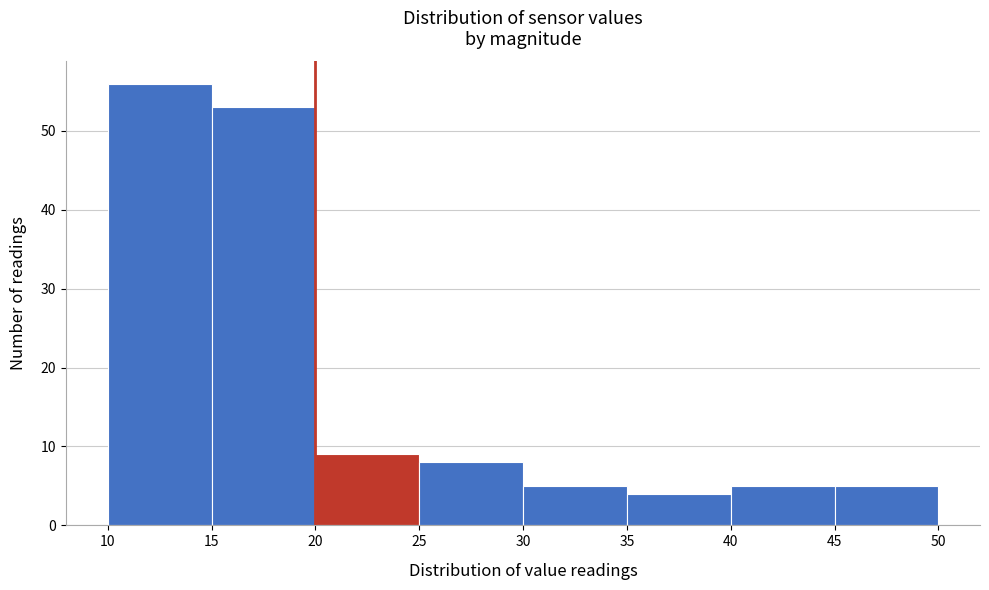

How tall is the bar that spans 40 to 45 on the x-axis? The values are not printed on the chart, so give them approximately, as read against the axis.

5